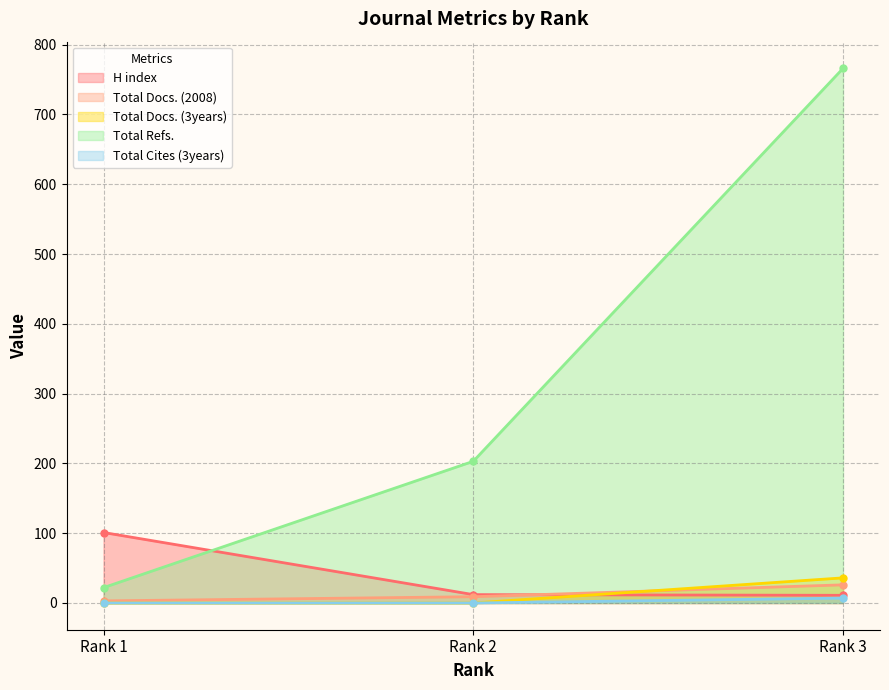

At which label is H index closest to 56?

Rank 2